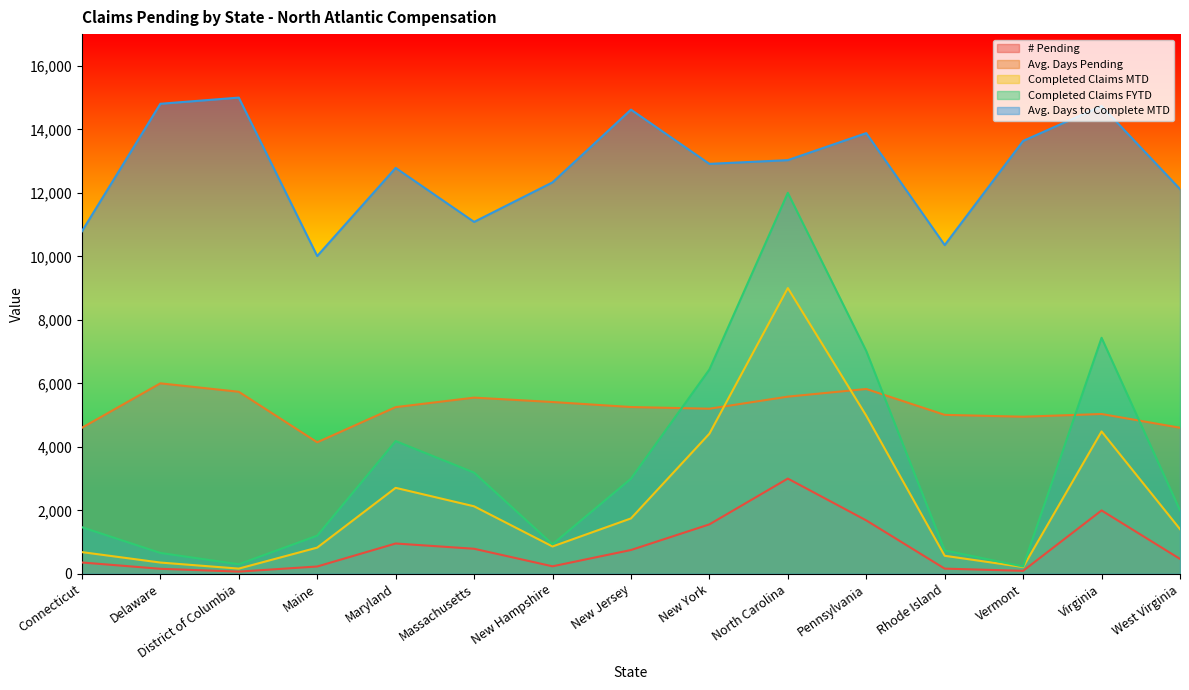

What is the difference between the maximum and minimum values in the Avg. Days to Complete MTD series?

4990.0